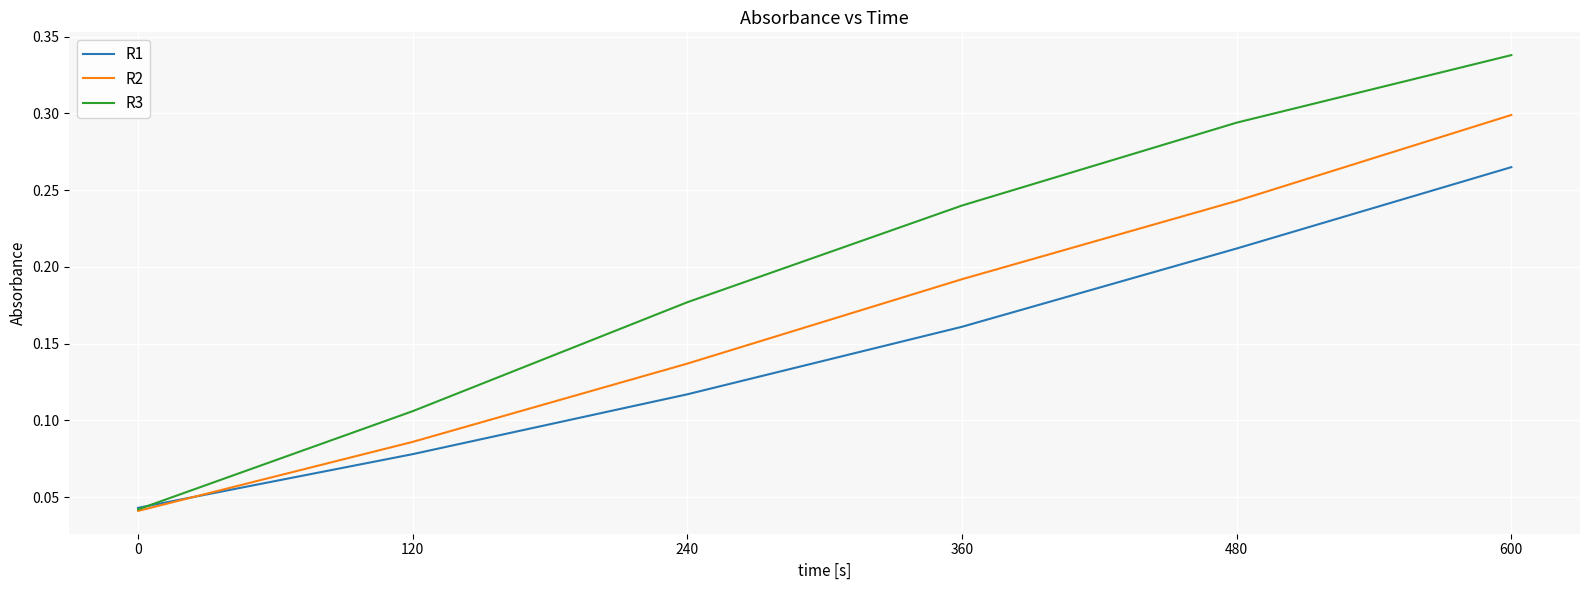

Which series has the largest total across all categories?

R3